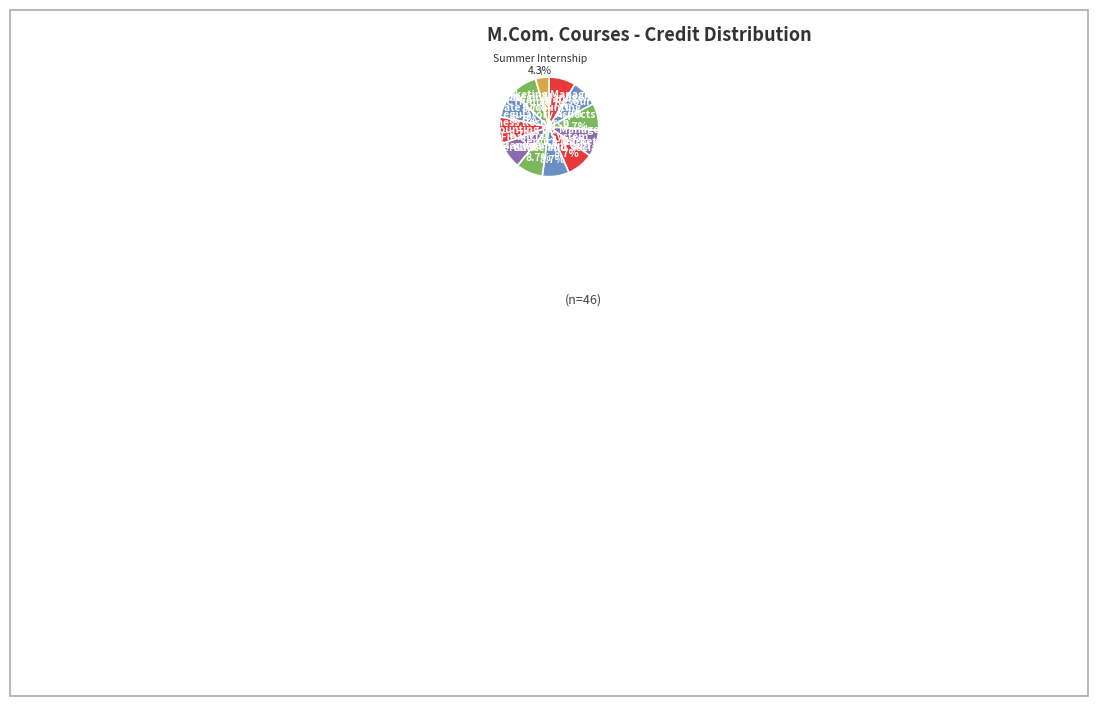

How many segments does this pie chart have?

12